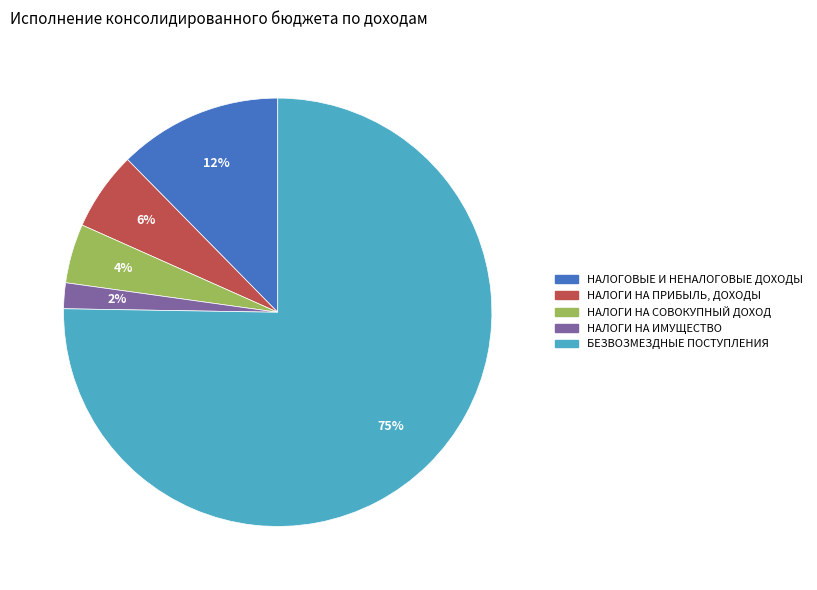

What is the ratio of the value at НАЛОГИ НА ИМУЩЕСТВО to the value at НАЛОГОВЫЕ И НЕНАЛОГОВЫЕ ДОХОДЫ?

0.2